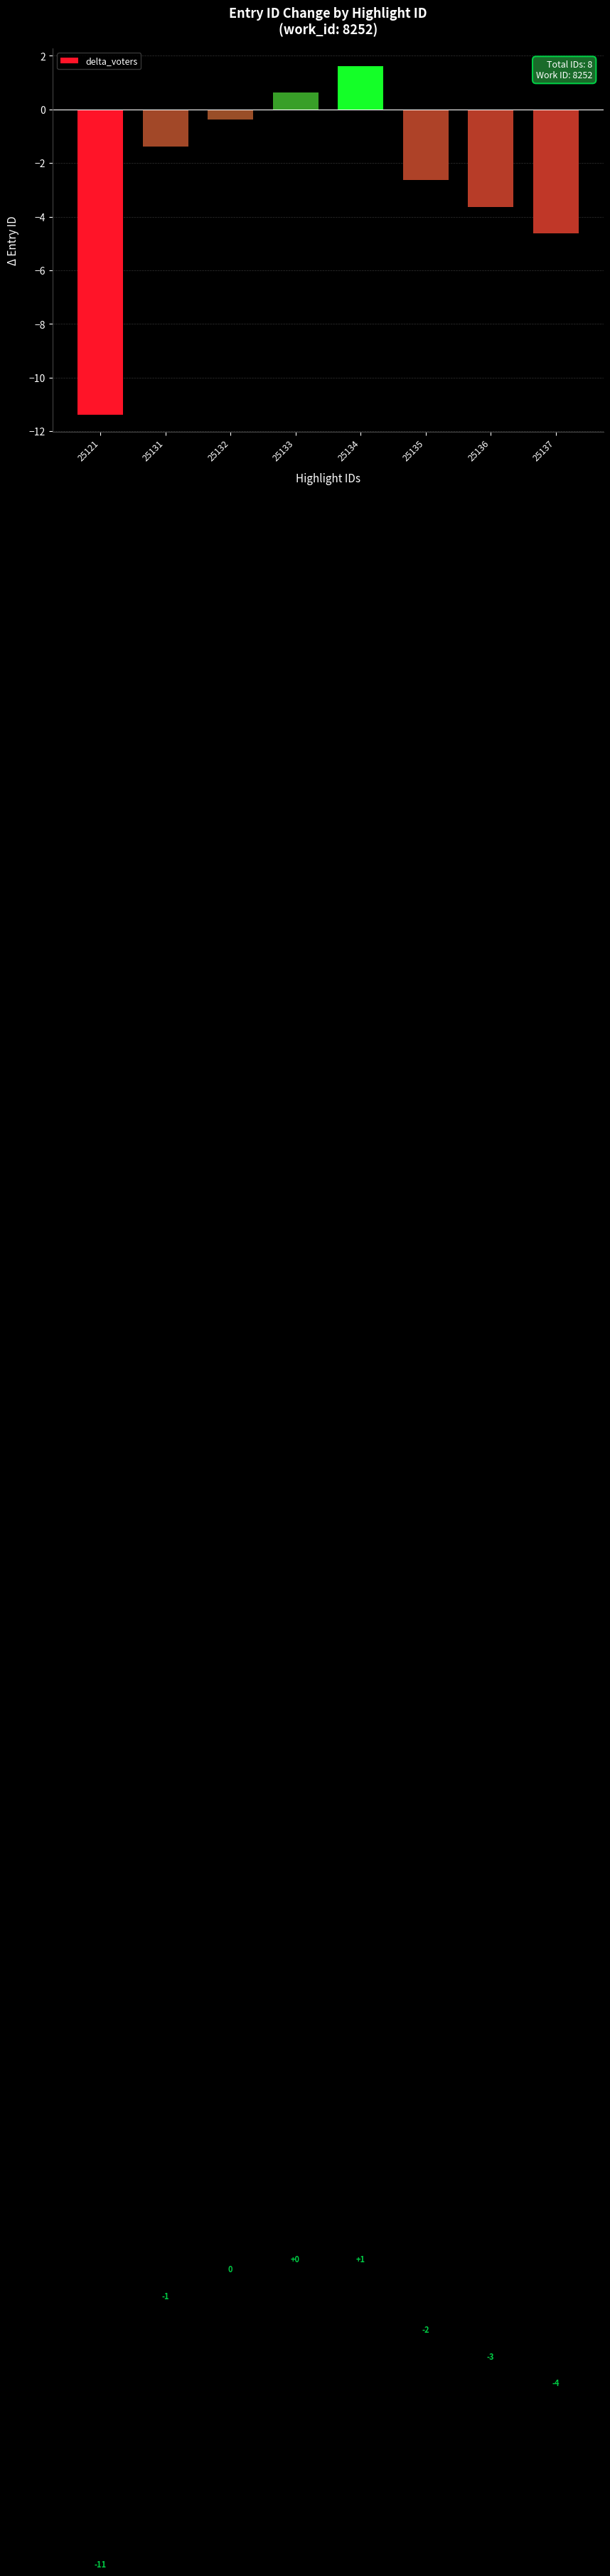

What is the difference between the values at 25131 and 25137?

3.2